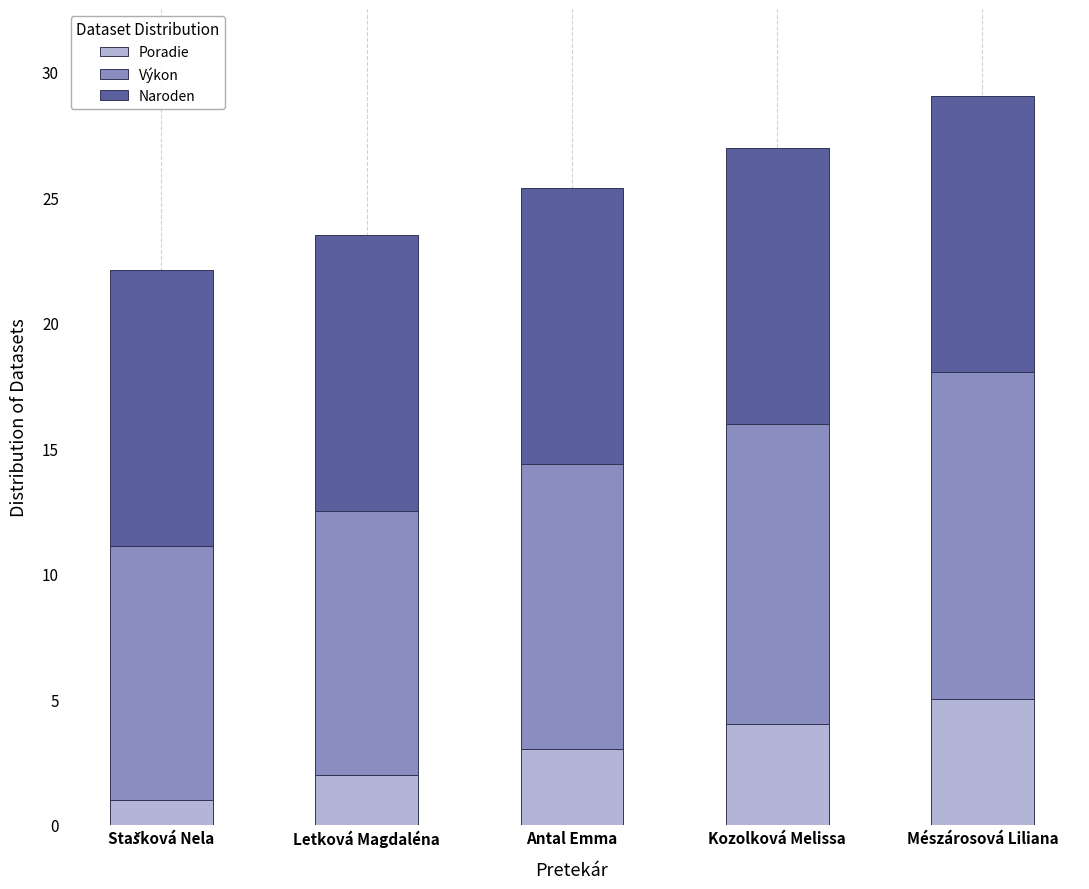

At which category is the sum across all series the highest?

Mészárosová Liliana